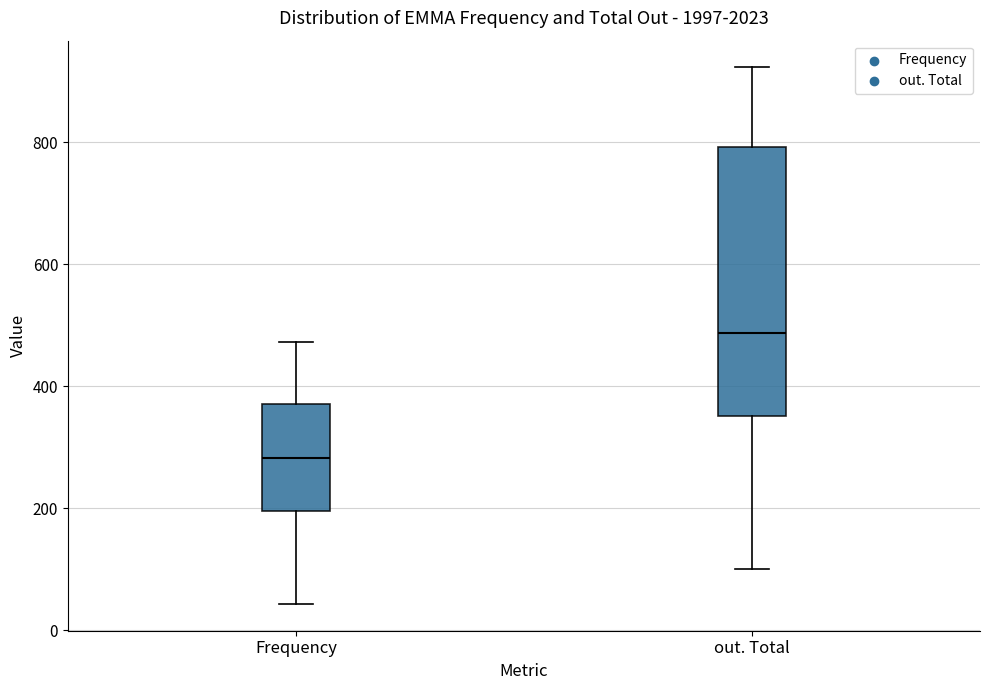

Which box has the highest median line?

out. Total